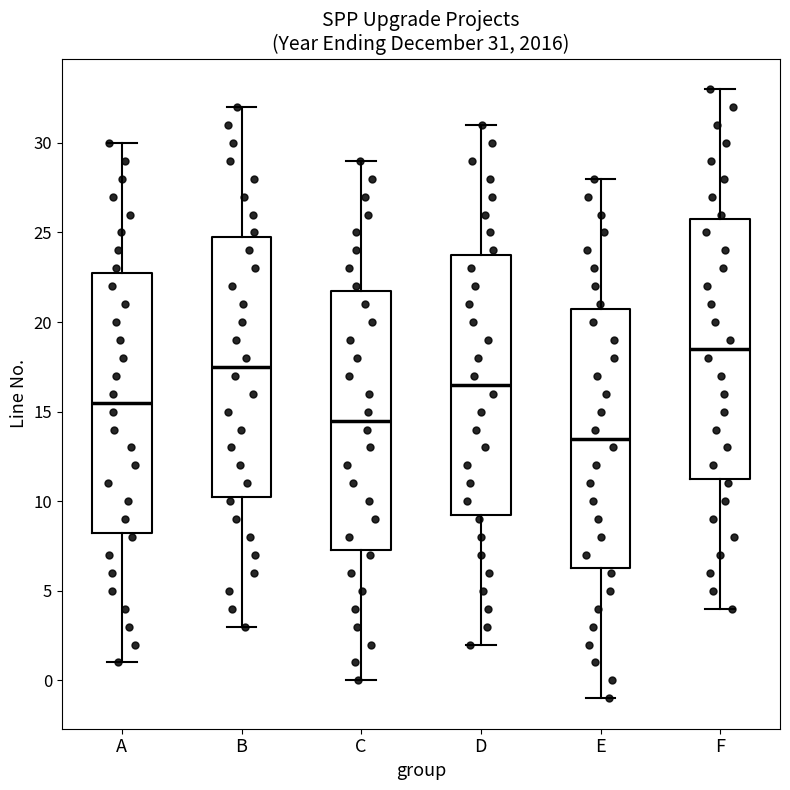

Which box has the highest median line?

F